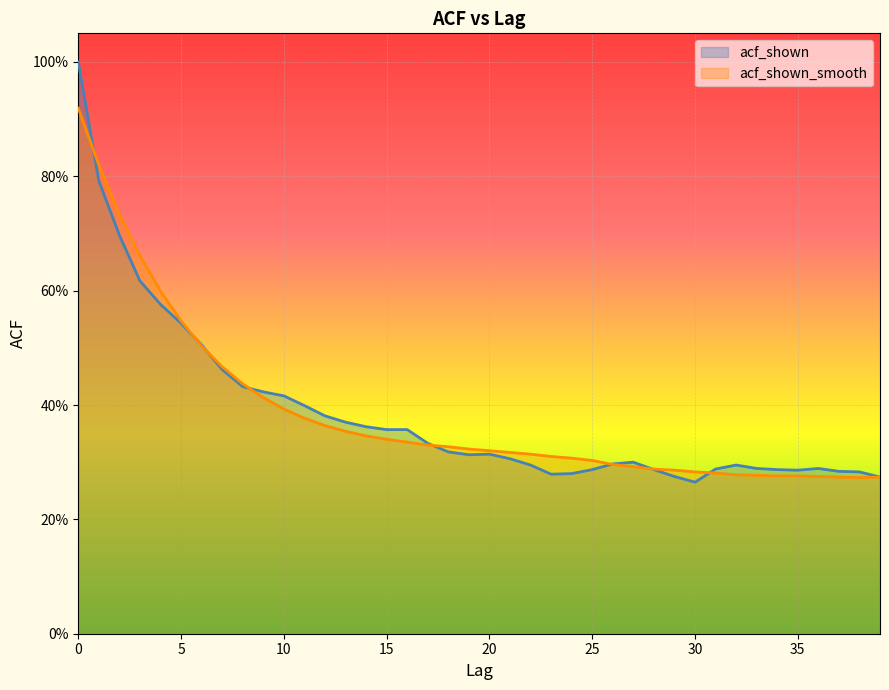

Where is the first local minimum for acf_shown?

19